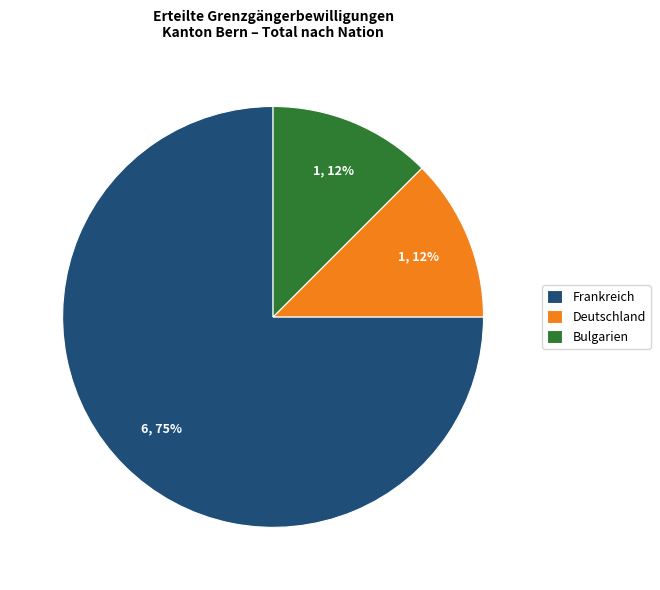

To the nearest percent, what is the average slice percentage?

33%